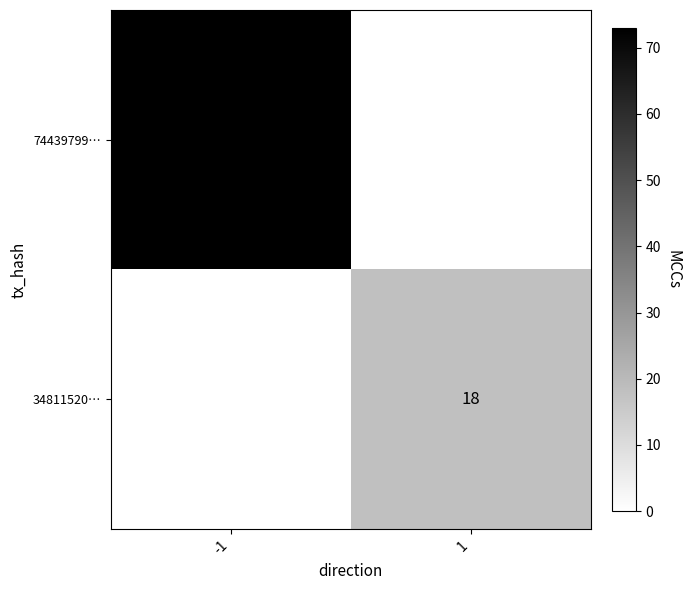

The value of 74439799… at -1 is 33. True or false?

False